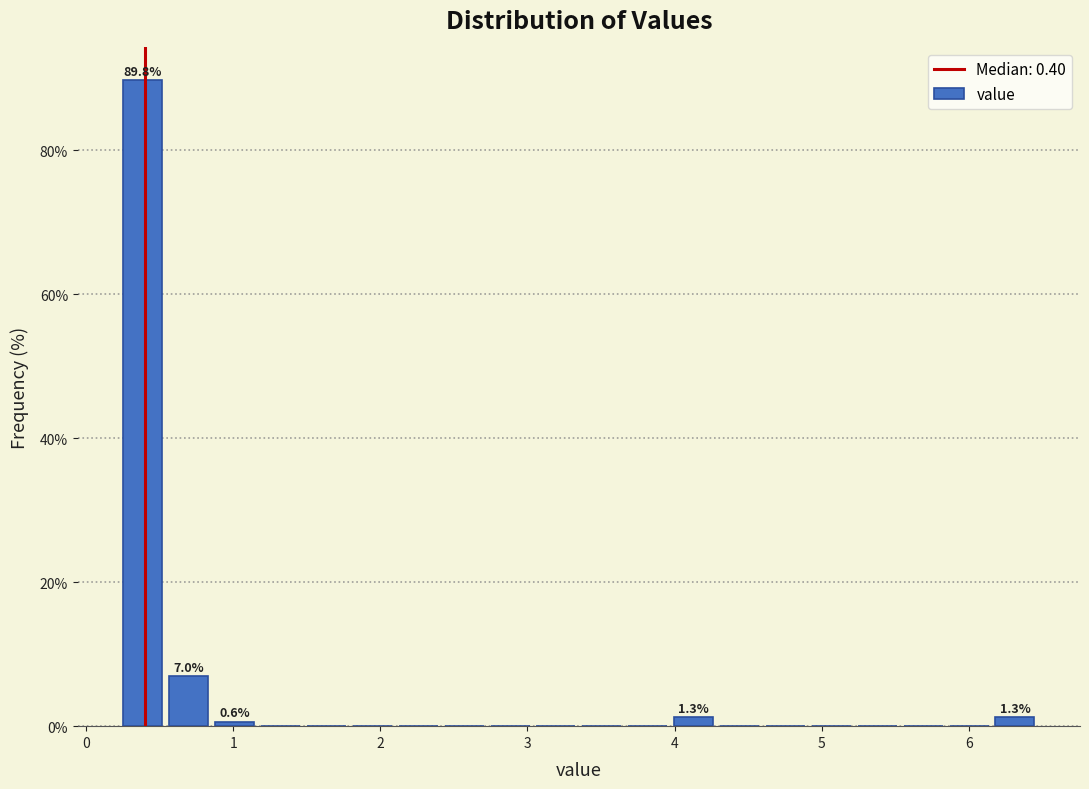

Read against the x-axis, roughly where is the centre of the tallest bar?

0.4